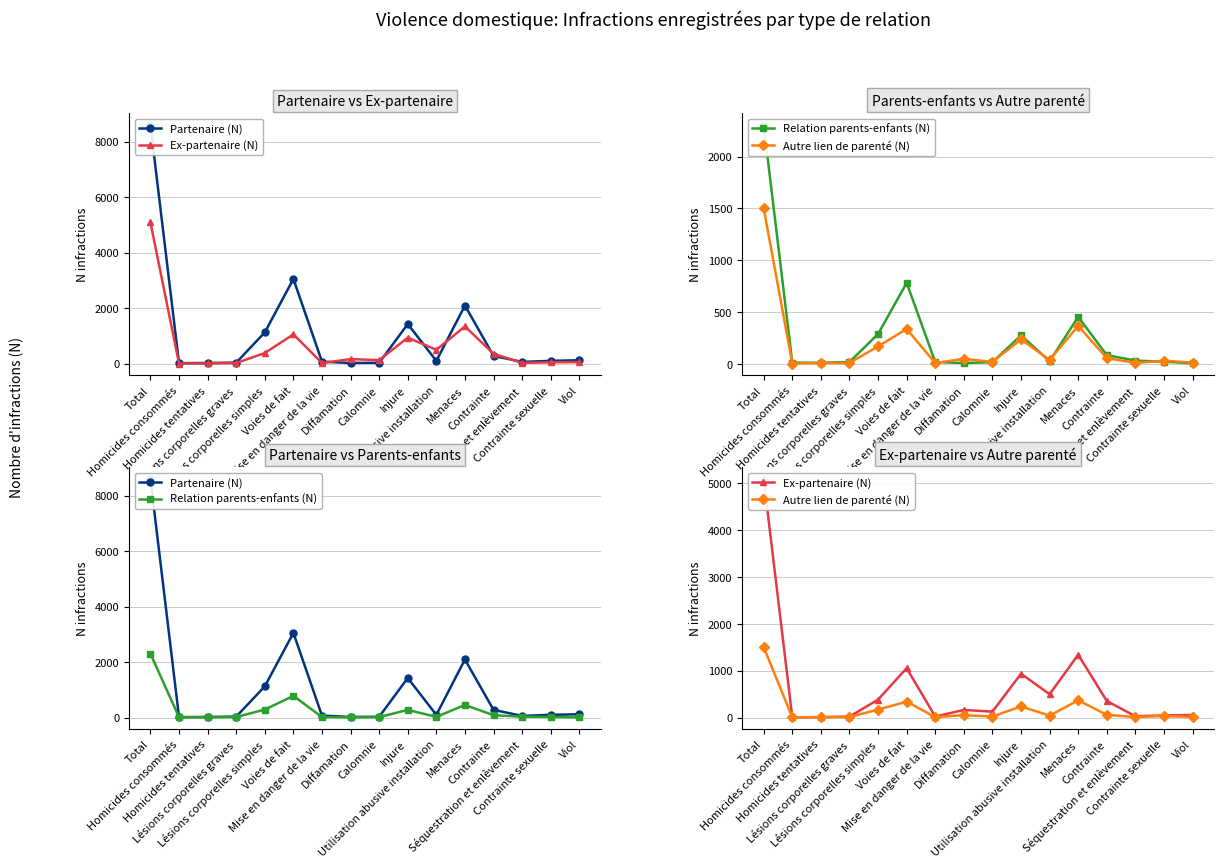

At how many categories does at least one series exceed 6642?

1